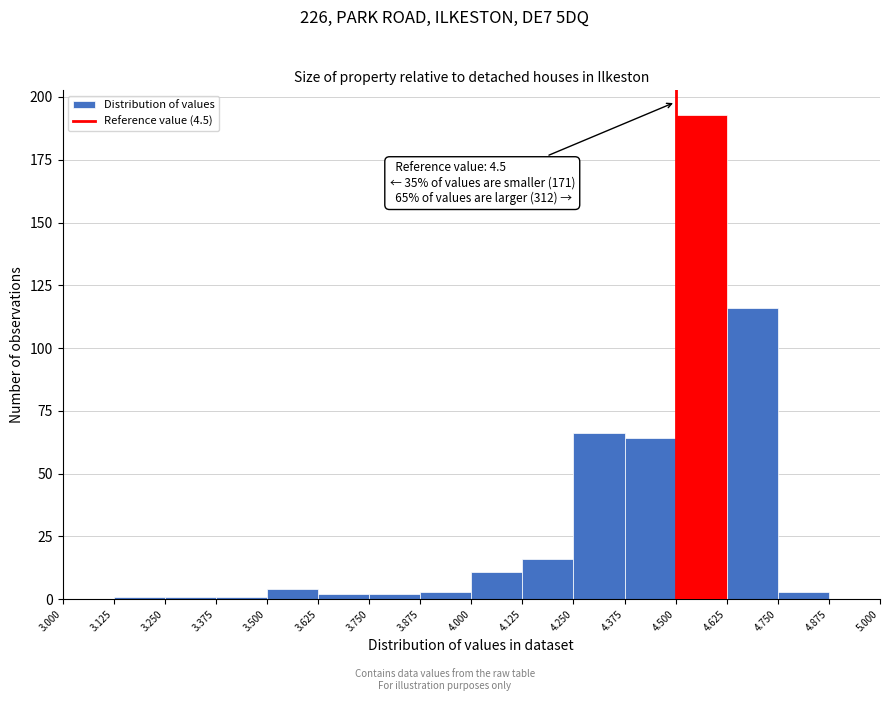

Over which range of the x-axis is the bar tallest?

4.500 to 4.625